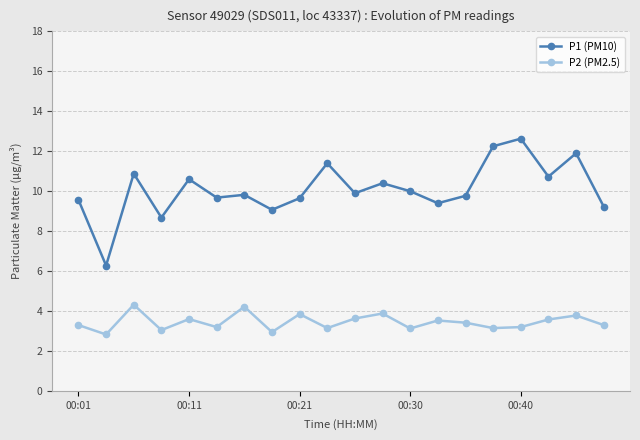

What is the value of the P2 (PM2.5) point at the 18th from the left?

3.6